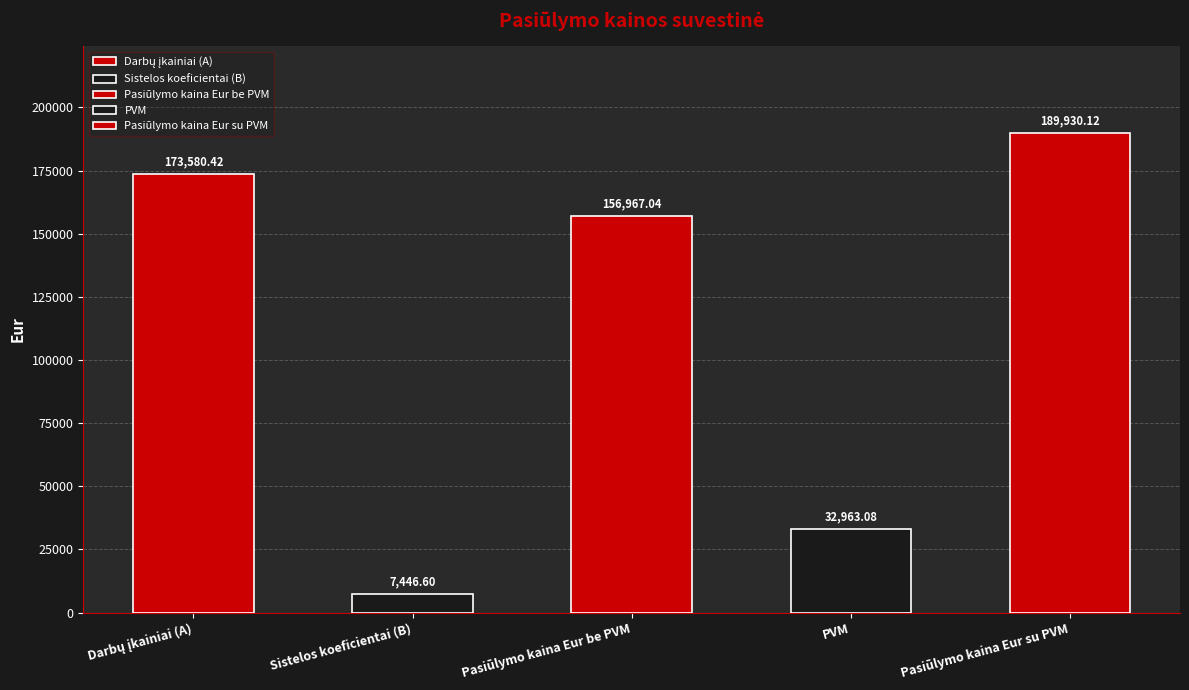

What is the value of the 3rd bar from the left?

156967.0